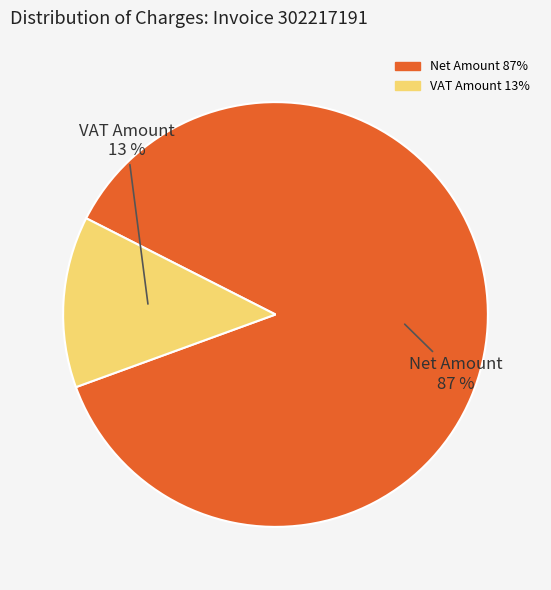

Do VAT Amount and Net Amount together represent more than half of the pie?

Yes